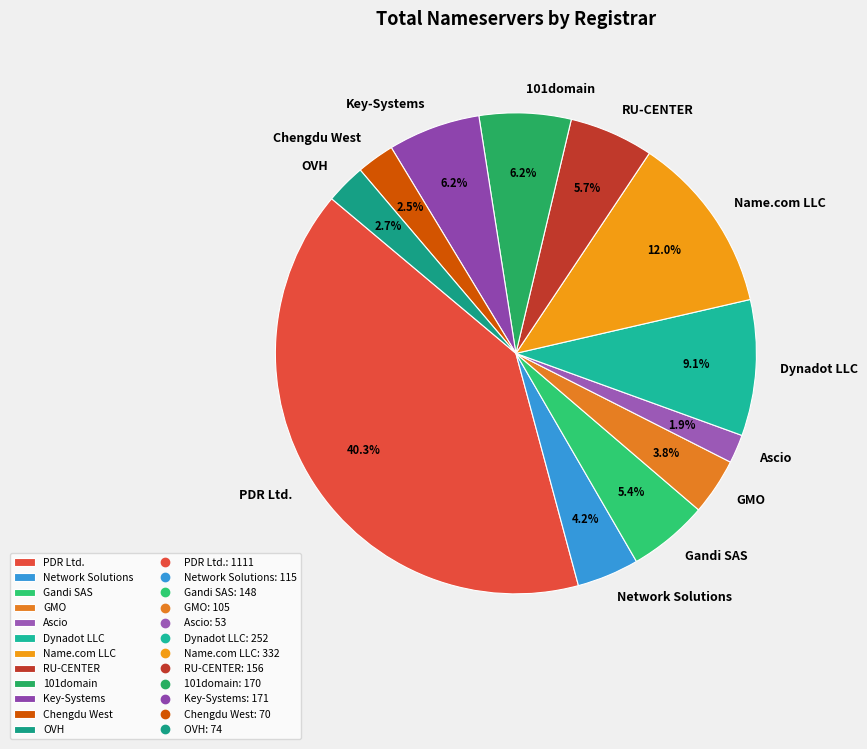

Is the sum of Dynadot LLC and Name.com LLC greater than half?

No